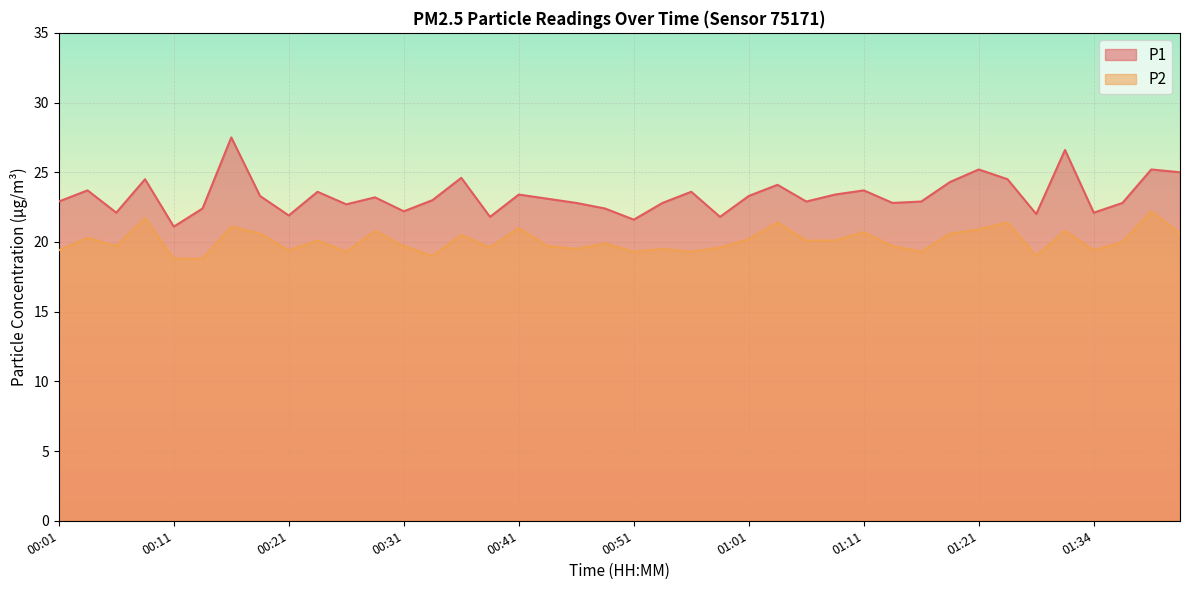

How many distinct data groups are displayed?

2